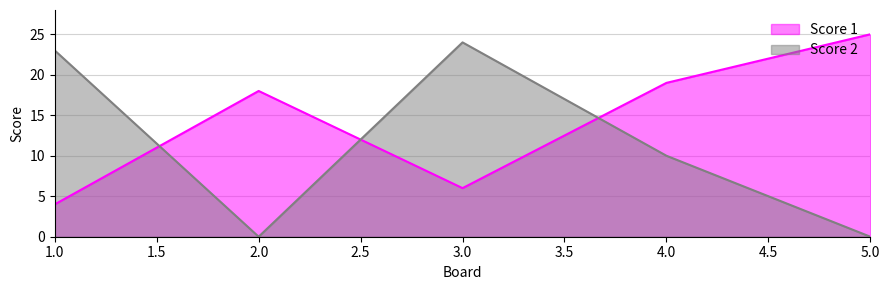

Between 1 and 2, which is larger?

2